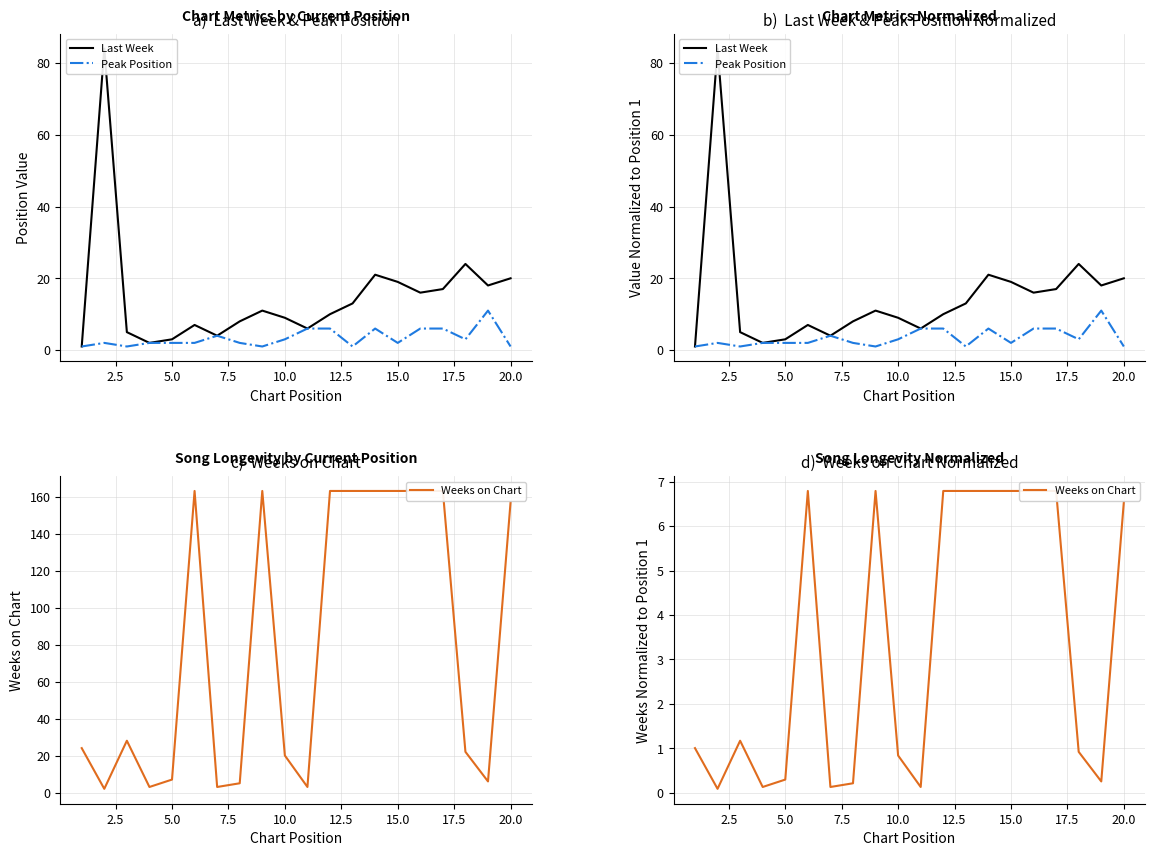

How many Peak Position values are between 2 and 6?

14